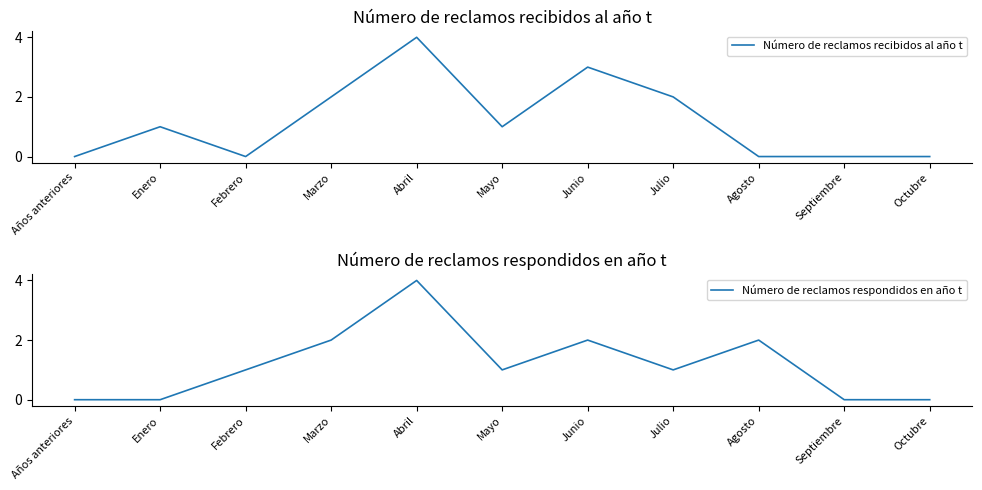

Between Años anteriores and Julio, which is larger?

Julio